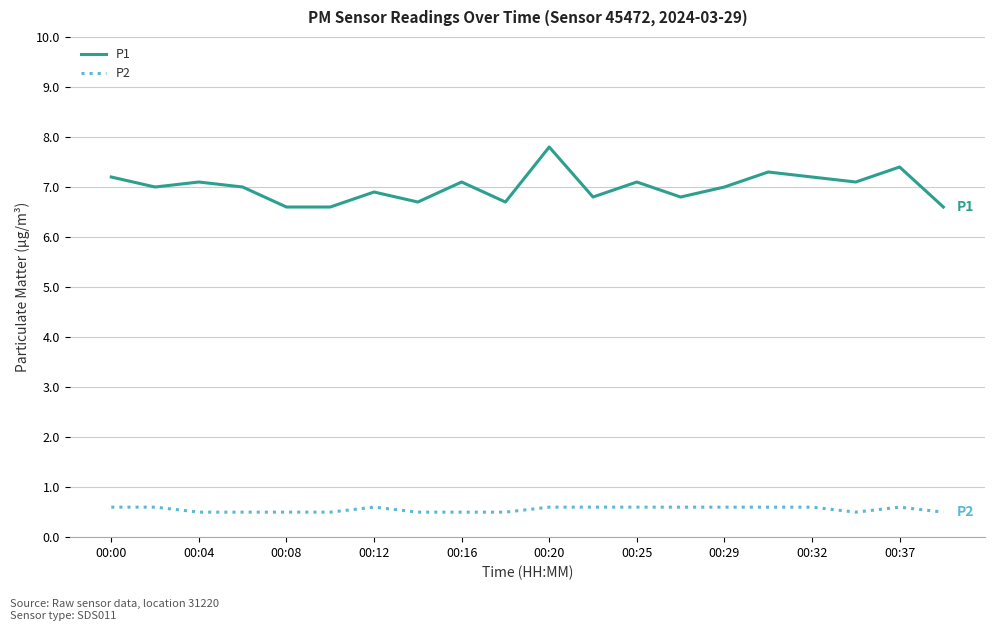

Which series has the largest total across all categories?

P1